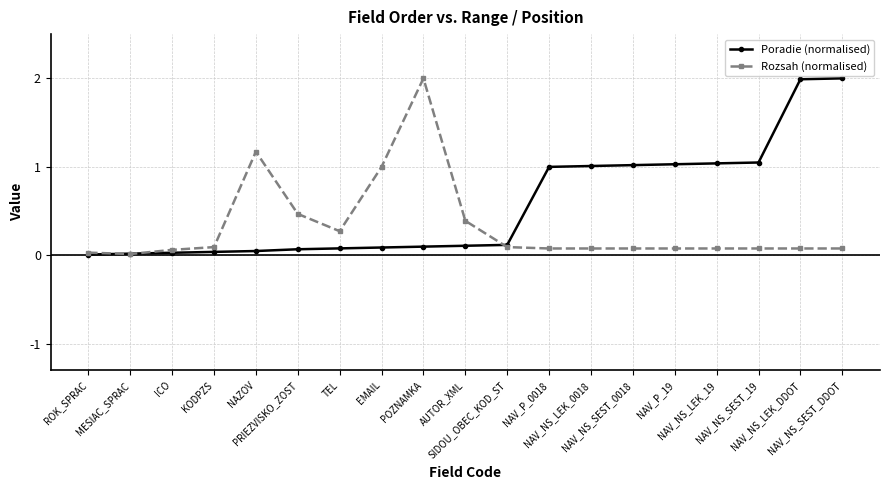

True or false: Rozsah (normalised) has a value of 0.1 at NAV_P_0018.

True